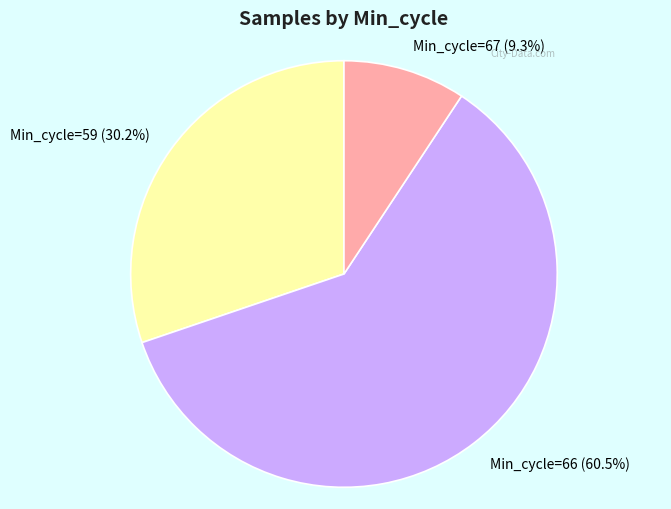

What percentage do Min_cycle=66 and Min_cycle=67 together represent?

69.8%